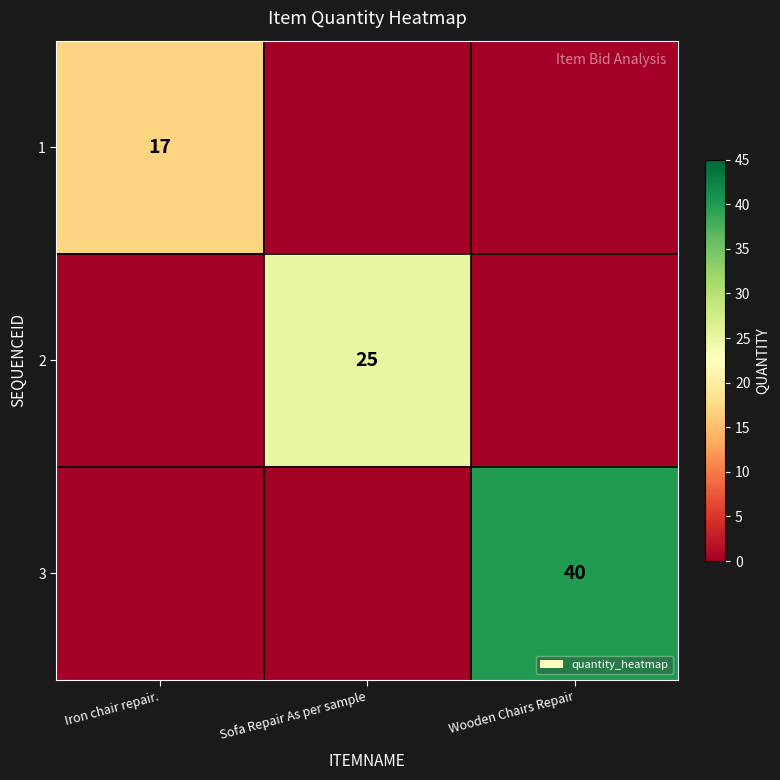

True or false: 2 has a value of 25 at Sofa Repair As per sample.

True